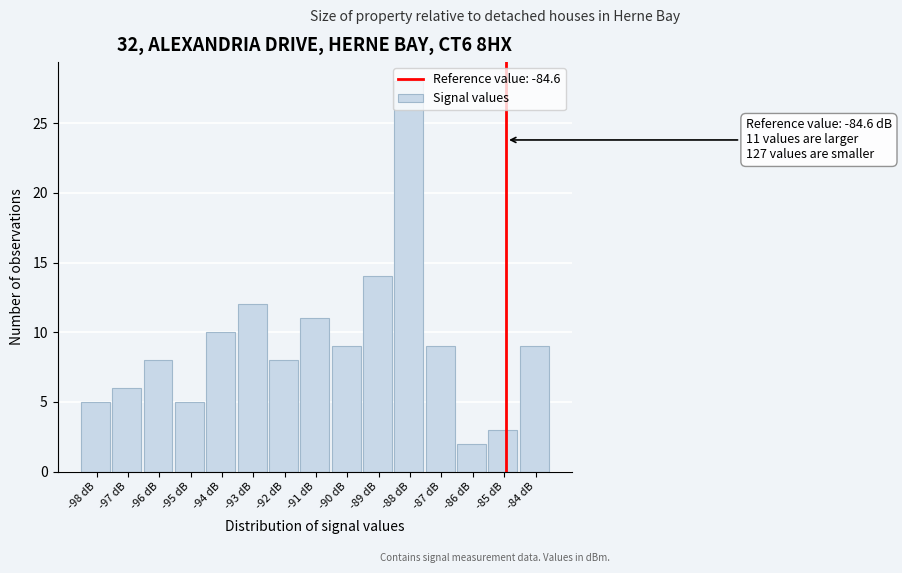

The chart shows a value of 4 at -85 dB. True or false?

False